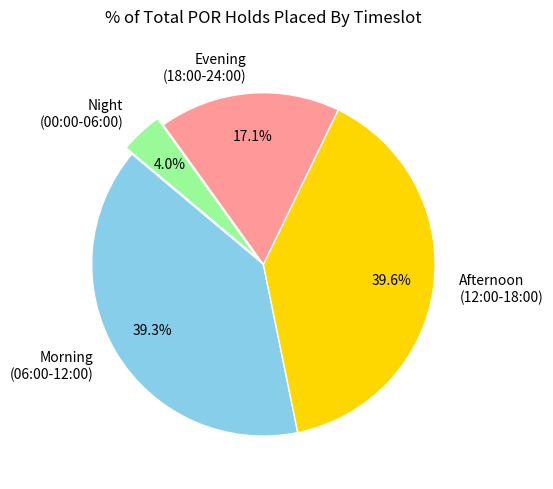

Between Night (00:00-06:00) and Morning (06:00-12:00), which is larger?

Morning (06:00-12:00)